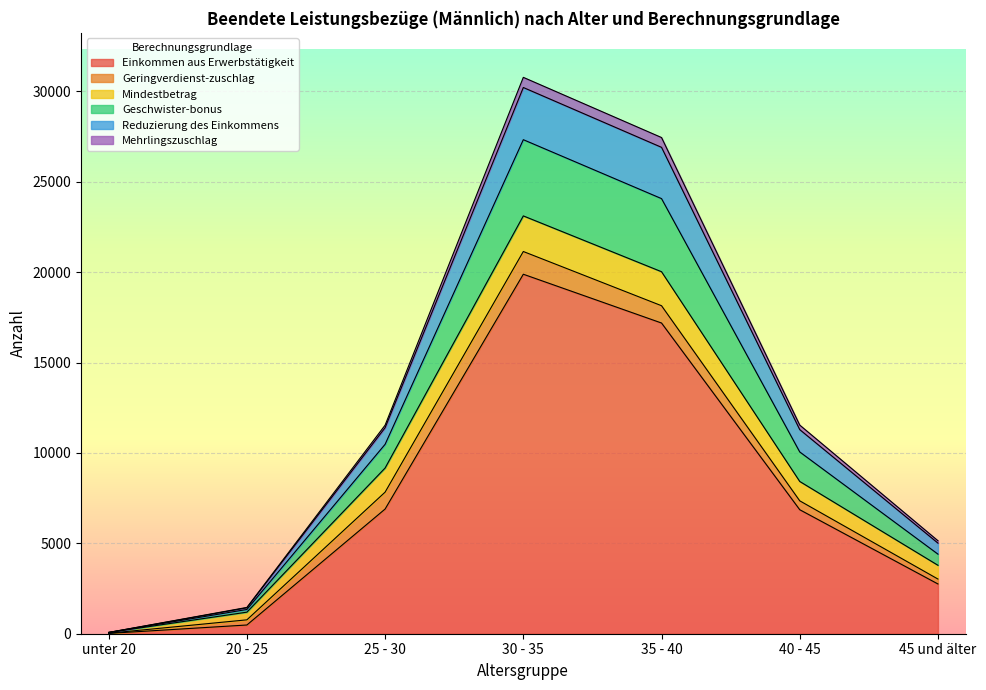

What is the maximum value for Einkommen aus Erwerbstätigkeit?

19887